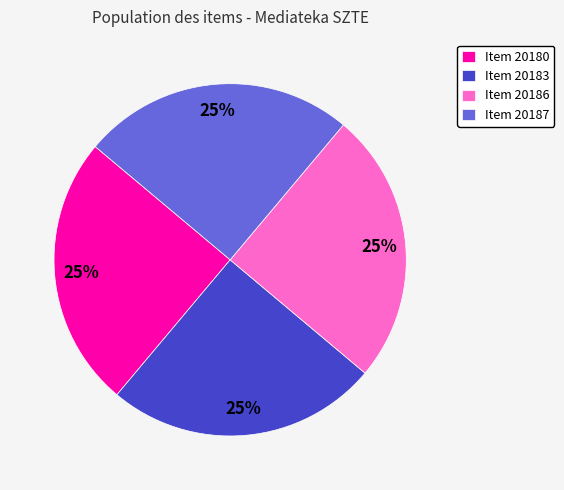

To the nearest percent, what portion does Item 20187 represent?

25%